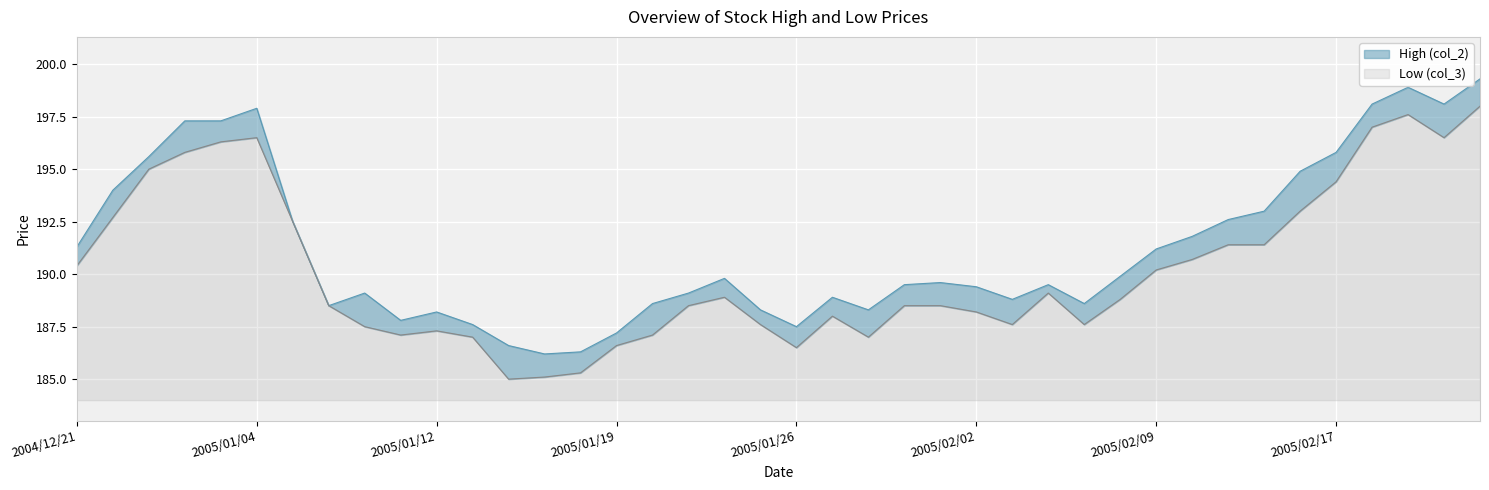

What value does the Low (col_3) series have at 2004/12/24?

195.0